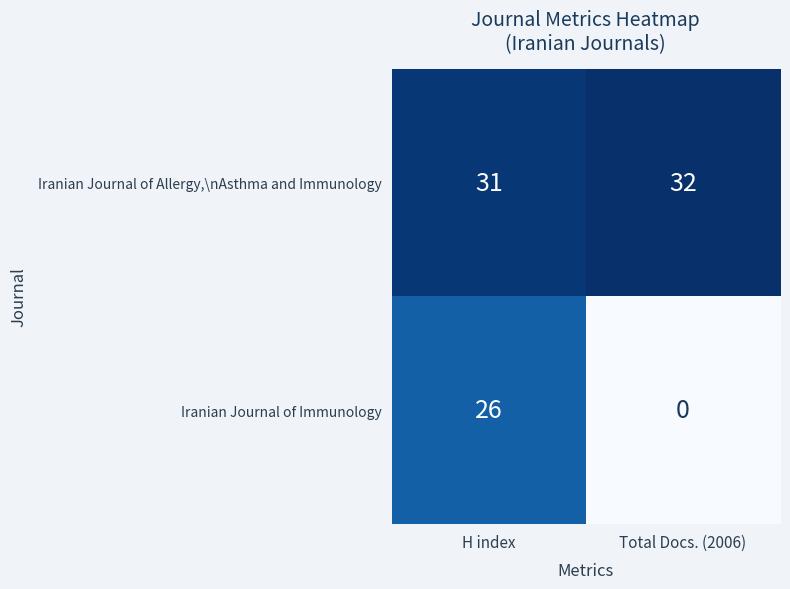

Which category has the highest value across all series?

Total Docs. (2006)